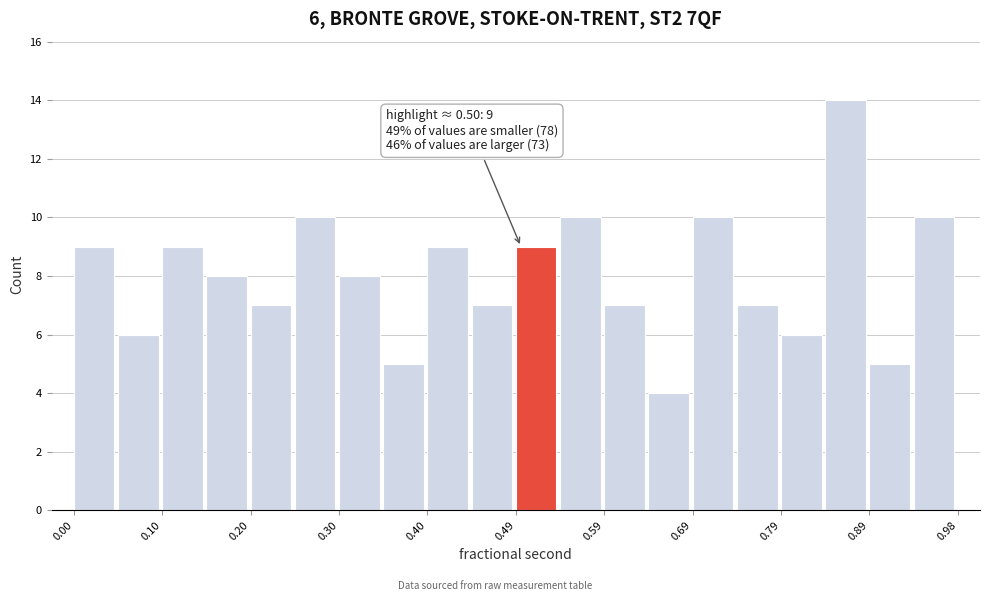

Over which range of the x-axis is the bar tallest?

0.84 to 0.89